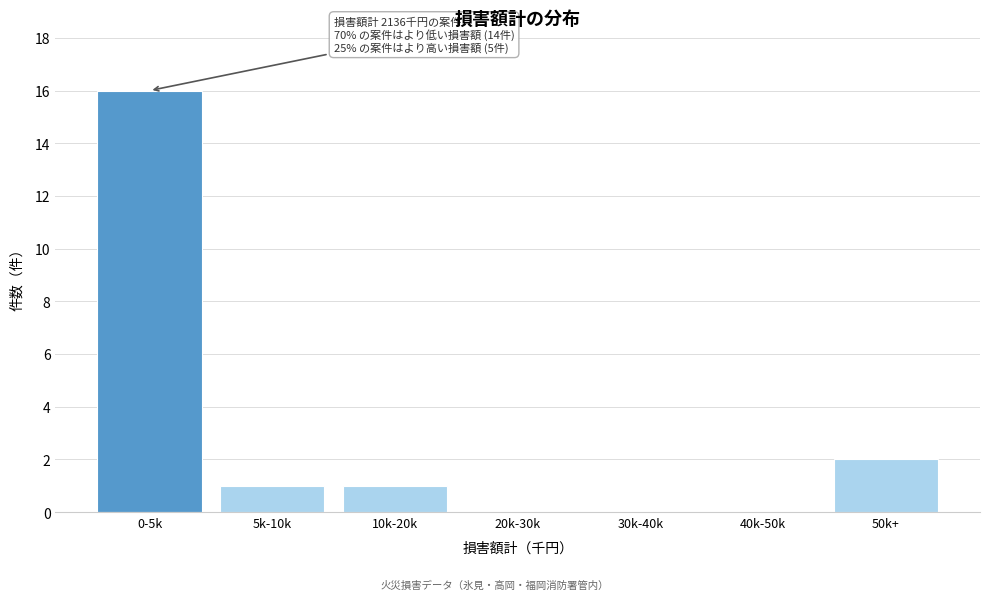

Reading right to left, what are all the values shown in this chart?

50k+=2	40k-50k=0	30k-40k=0	20k-30k=0	10k-20k=1	5k-10k=1	0-5k=16